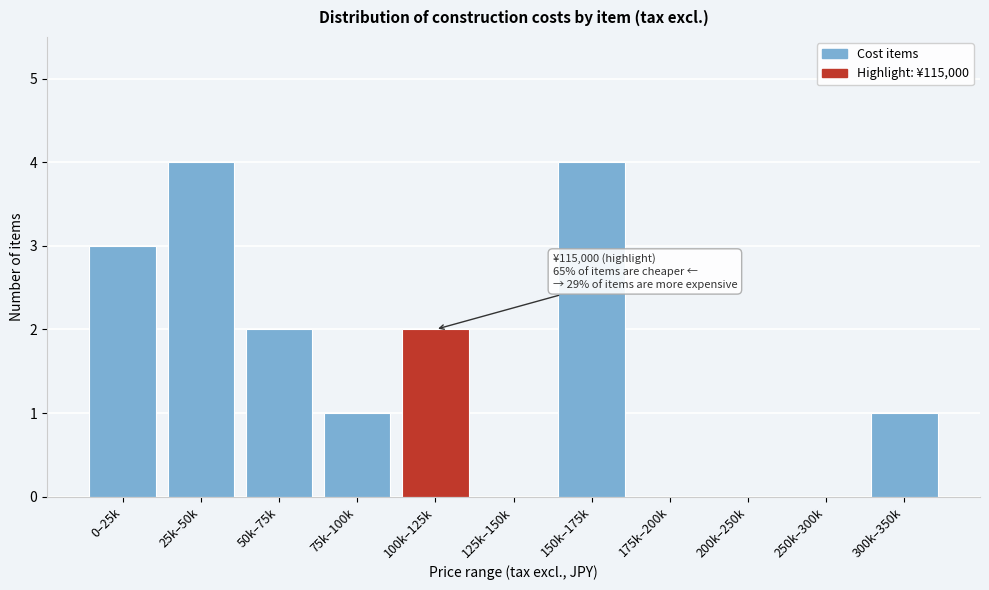

Reading left to right, list all the values displayed in this chart.

0–25k=3	25k–50k=4	50k–75k=2	75k–100k=1	100k–125k=2	125k–150k=0	150k–175k=4	175k–200k=0	200k–250k=0	250k–300k=0	300k–350k=1